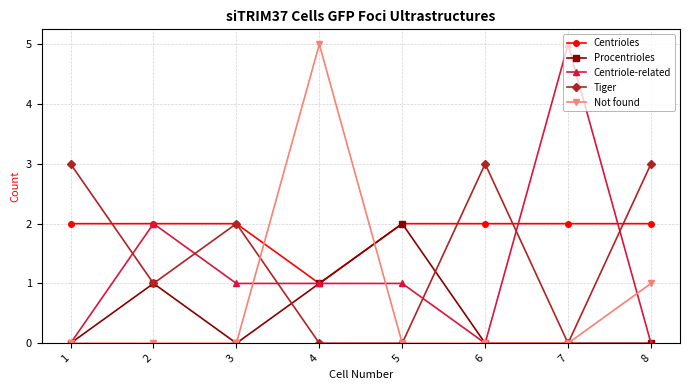

How many intersections are there between Centriole-related and Tiger?

6